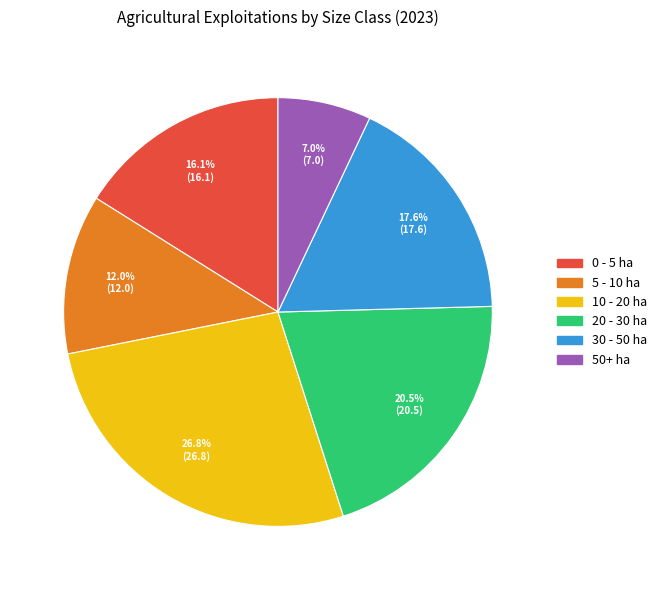

Does 5 - 10 ha account for over 50% of the chart?

No